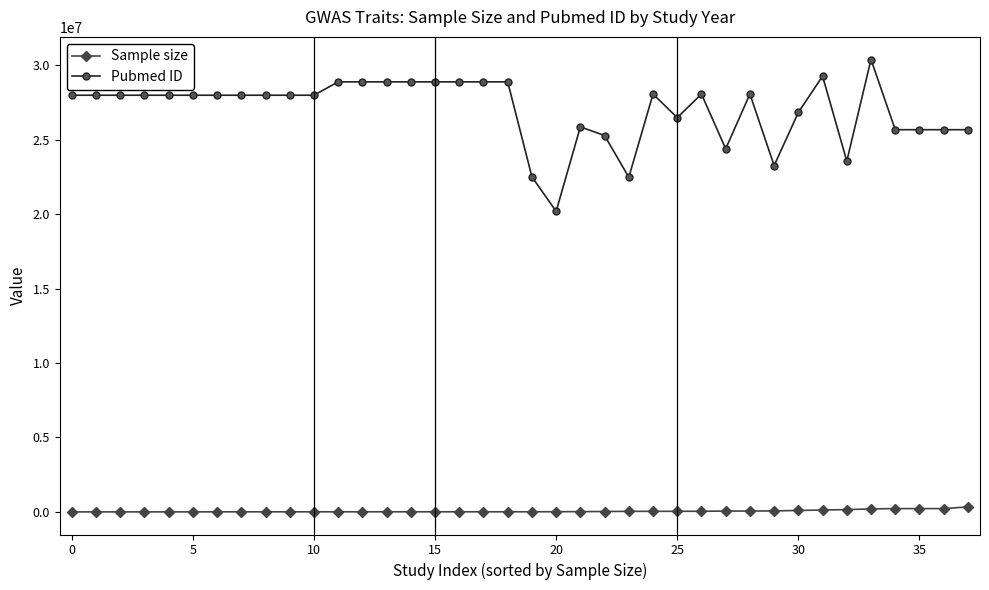

How many values in the Pubmed ID series are below 27989323?

14